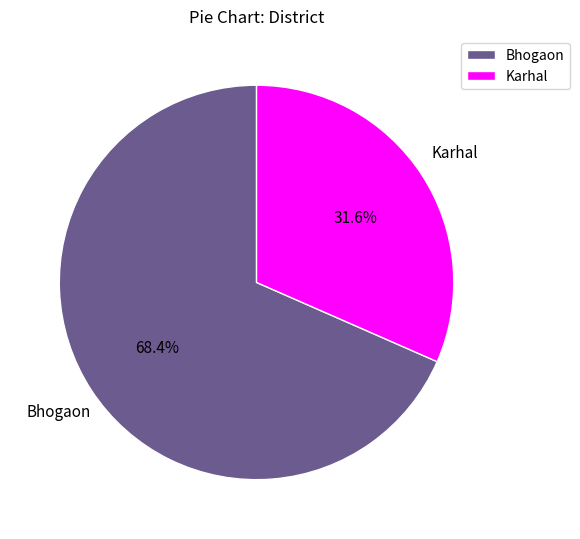

Which category accounts for the majority?

Bhogaon